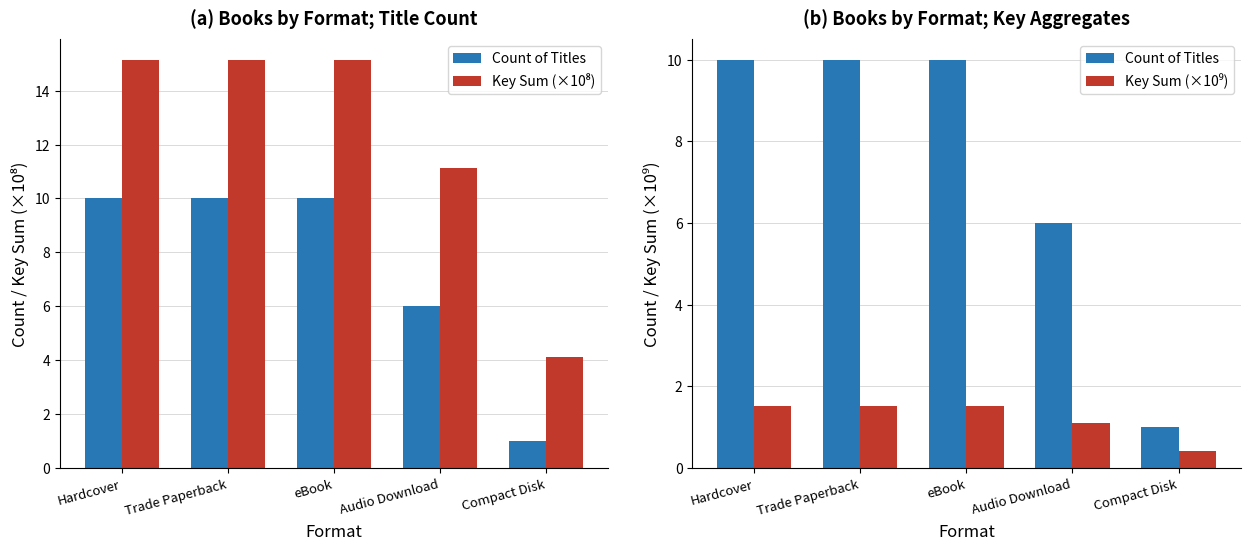

What is the minimum value for Key Sum (×10⁸)?

4.1